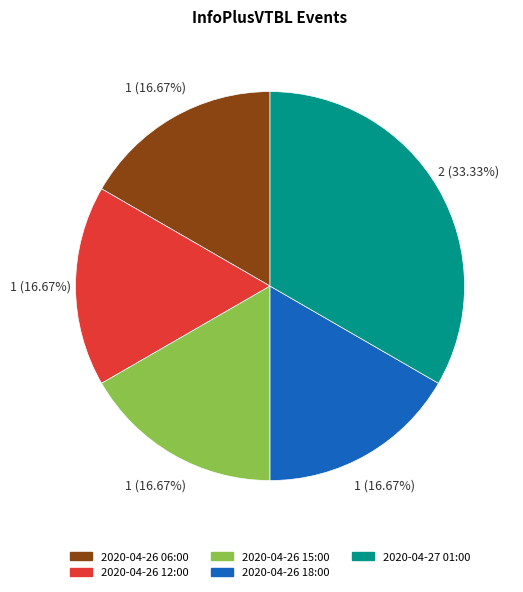

Does 2020-04-27 01:00 account for over 50% of the chart?

No